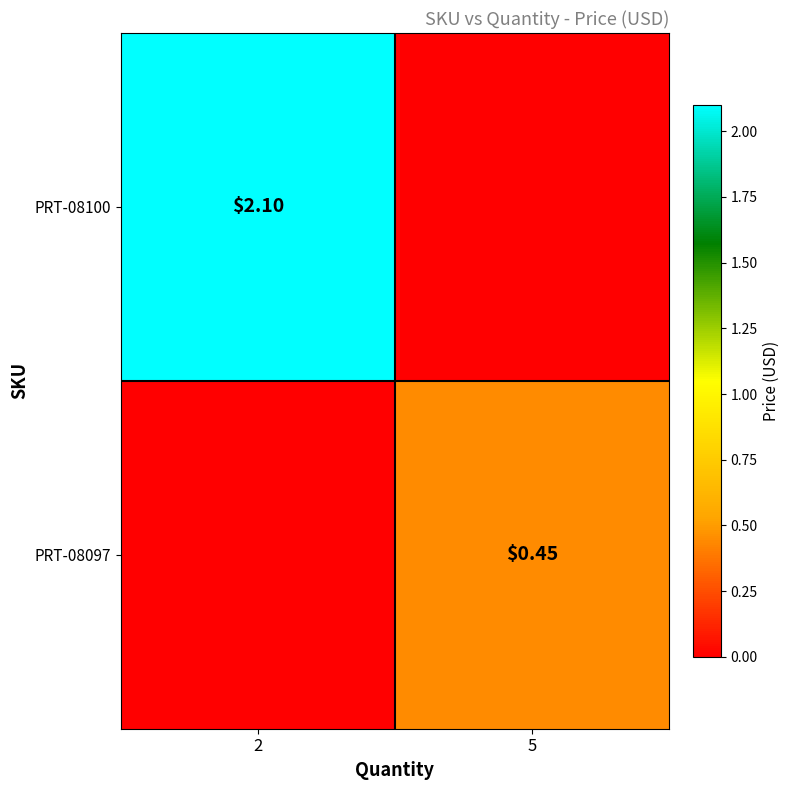

What is the highest value of the PRT-08100 series?

2.1